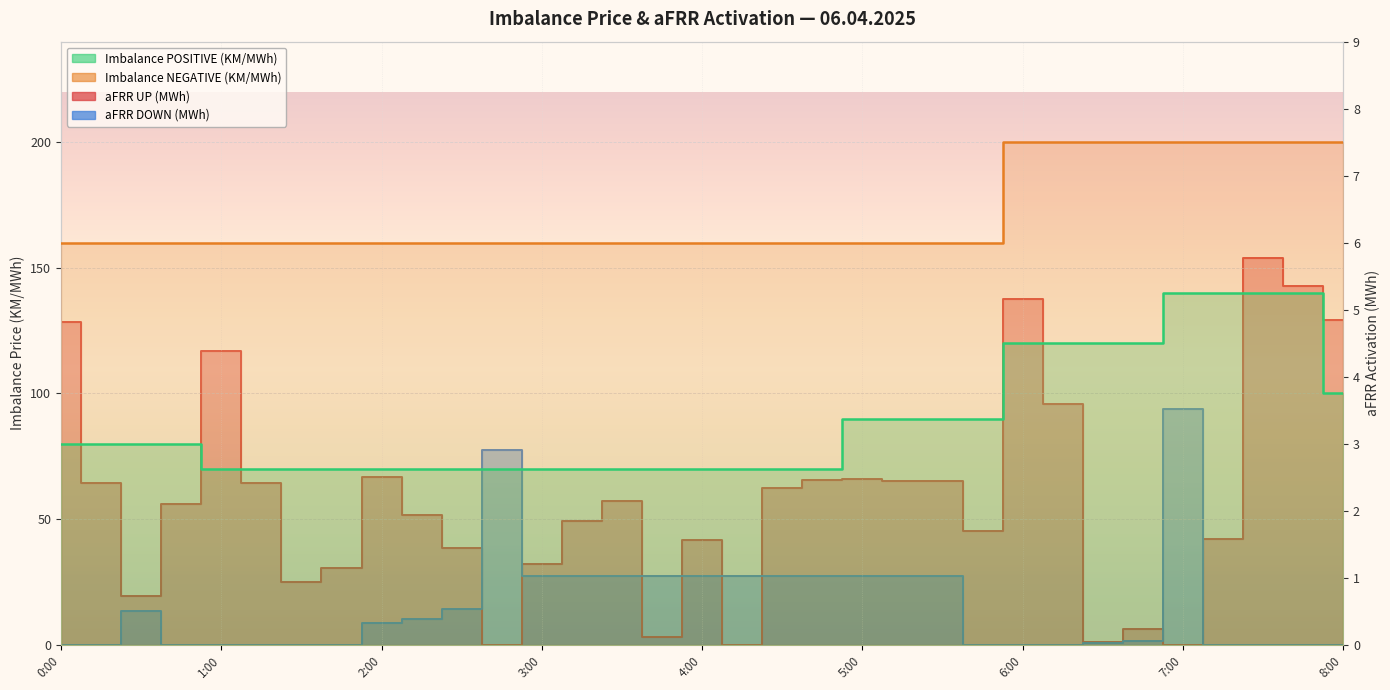

The aFRR UP series shows 2.4 at 2:30. True or false?

False